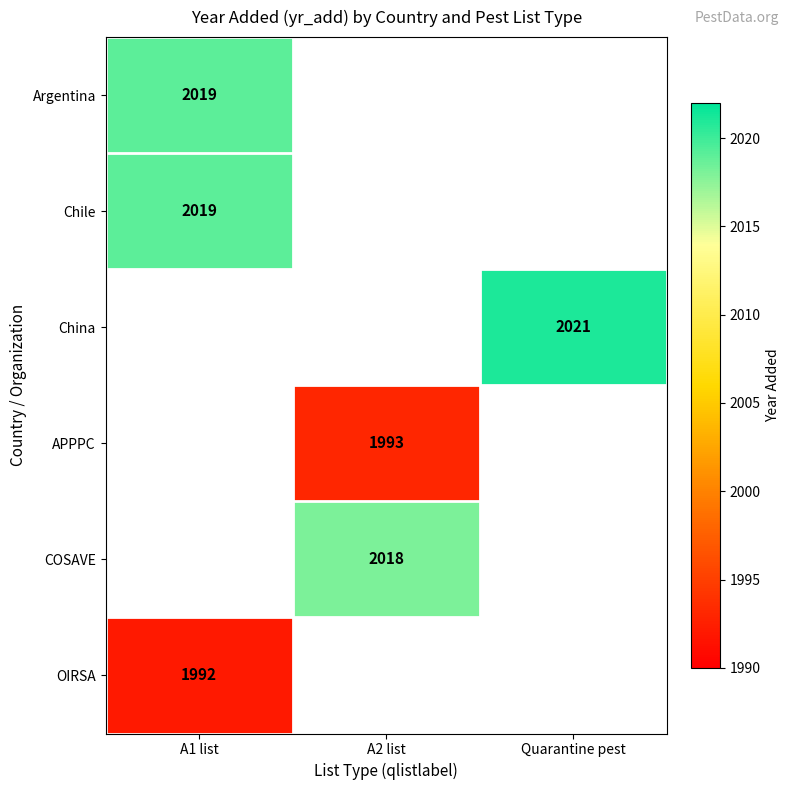

True or false: APPPC has a value of 1993 at A2 list.

True